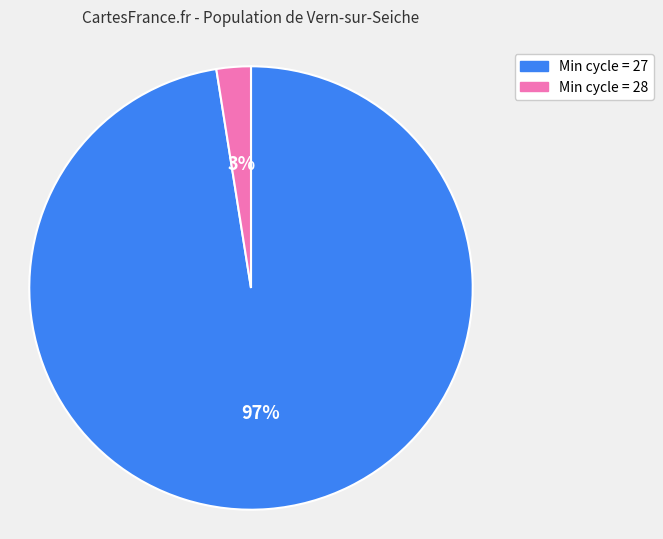

Is there a majority slice in this chart?

Yes